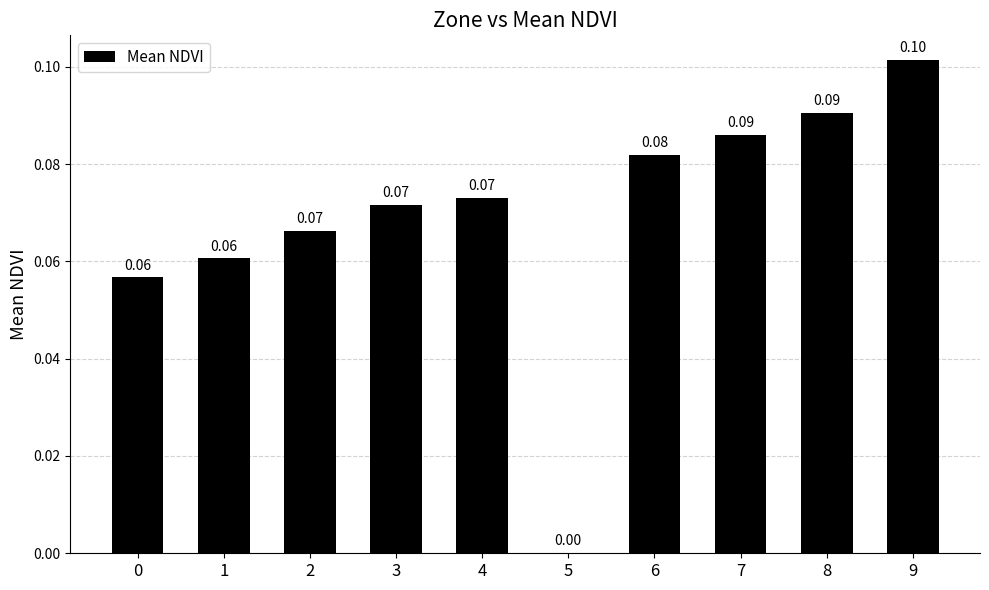

What is the approximate value at 9?

0.1